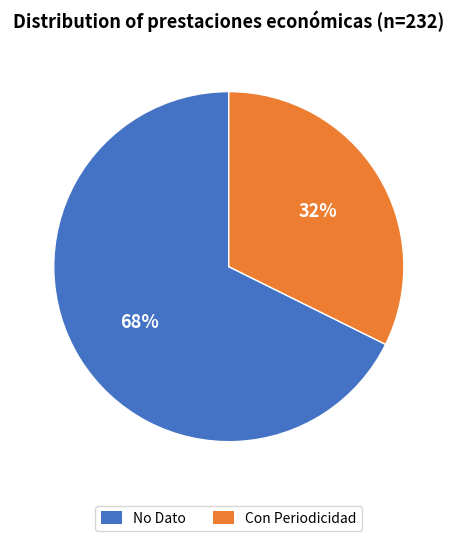

Does any single category account for the majority?

Yes